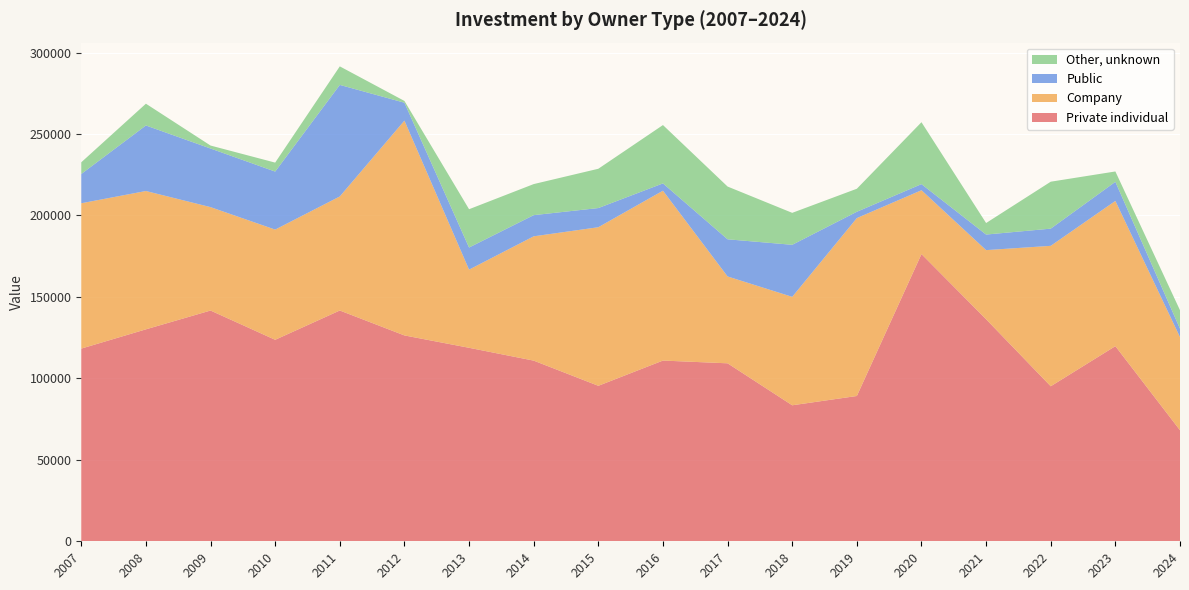

Reading right to left, transcribe all the data shown in this chart.

Private individual: 2024=68158	2023=119771	2022=95147	2021=136281	2020=176299	2019=89180	2018=83478	2017=109239	2016=110921	2015=95431	2014=110886	2013=118763	2012=126352	2011=141649	2010=123673	2009=141636	2008=130092	2007=118268
Company: 2024=57164	2023=89138	2022=86195	2021=42432	2020=39176	2019=109193	2018=66553	2017=53309	2016=104263	2015=97334	2014=76297	2013=47969	2012=131849	2011=70004	2010=67639	2009=63468	2008=84902	2007=89211
Public: 2024=5154	2023=11722	2022=10550	2021=9558	2020=3746	2019=3878	2018=31945	2017=22807	2016=4481	2015=11766	2014=12995	2013=13576	2012=10989	2011=68470	2010=35609	2009=35971	2008=40226	2007=17962
Other, unknown: 2024=11336	2023=6360	2022=28814	2021=7072	2020=38002	2019=14135	2018=19611	2017=32379	2016=35809	2015=24116	2014=19065	2013=23505	2012=1086	2011=11373	2010=5500	2009=1823	2008=13363	2007=7186